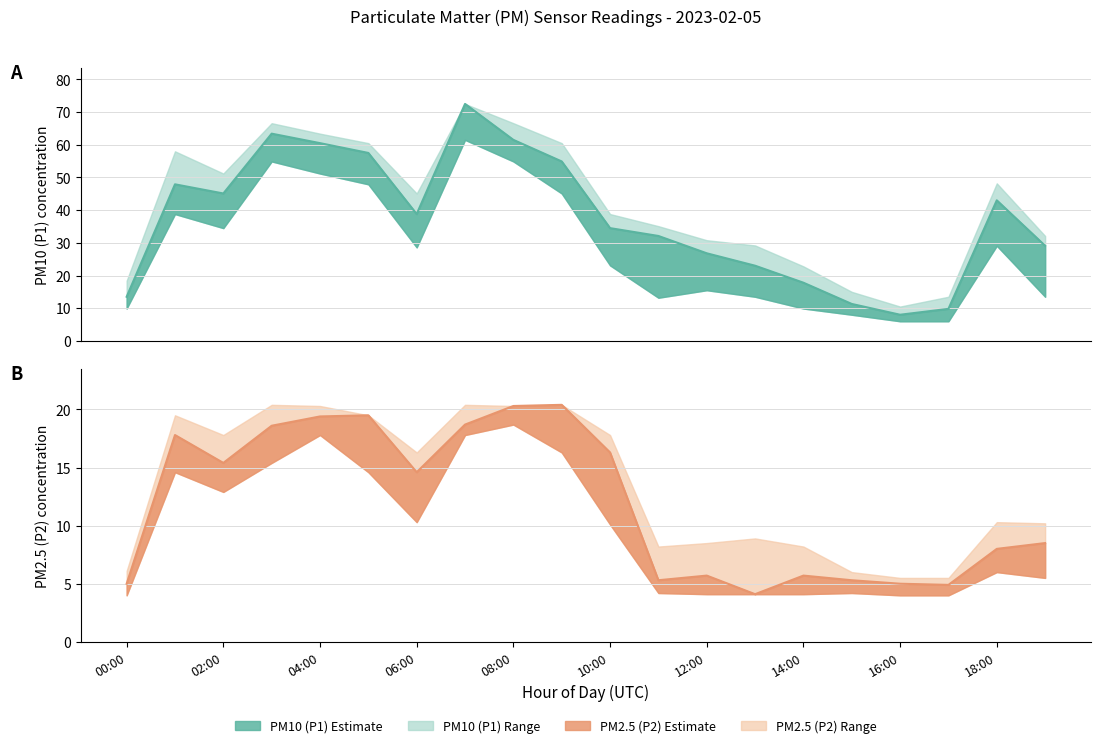

Which series has the largest range (max minus min)?

P1